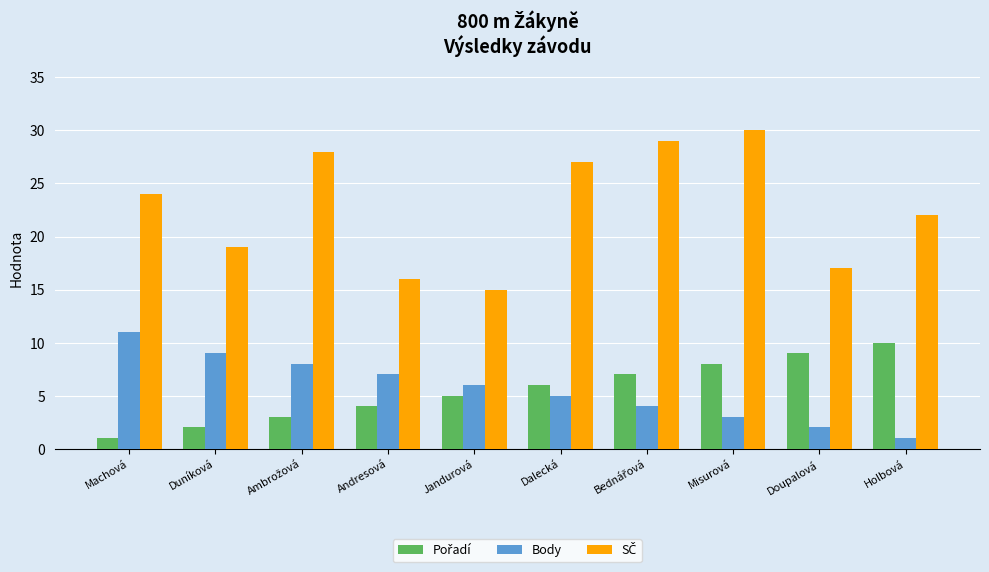

How many categories are shown in the chart?

10